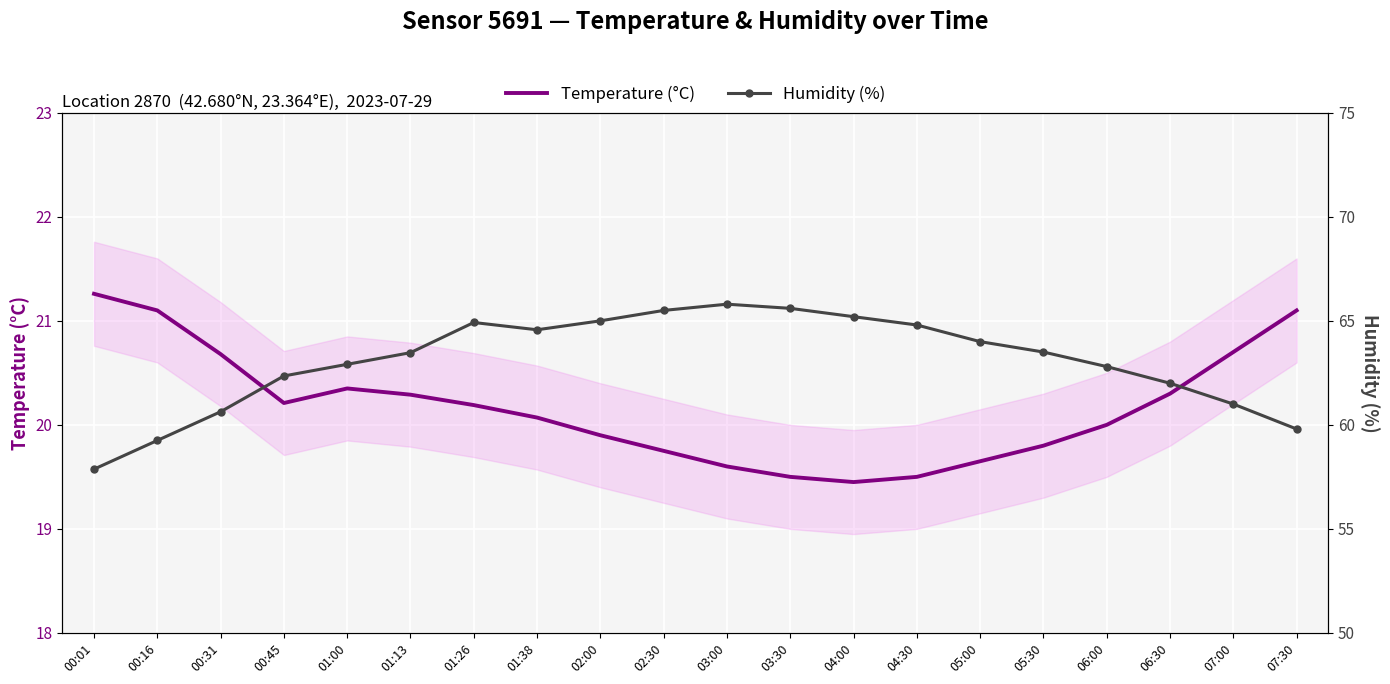

How many lines are shown in the chart?

2